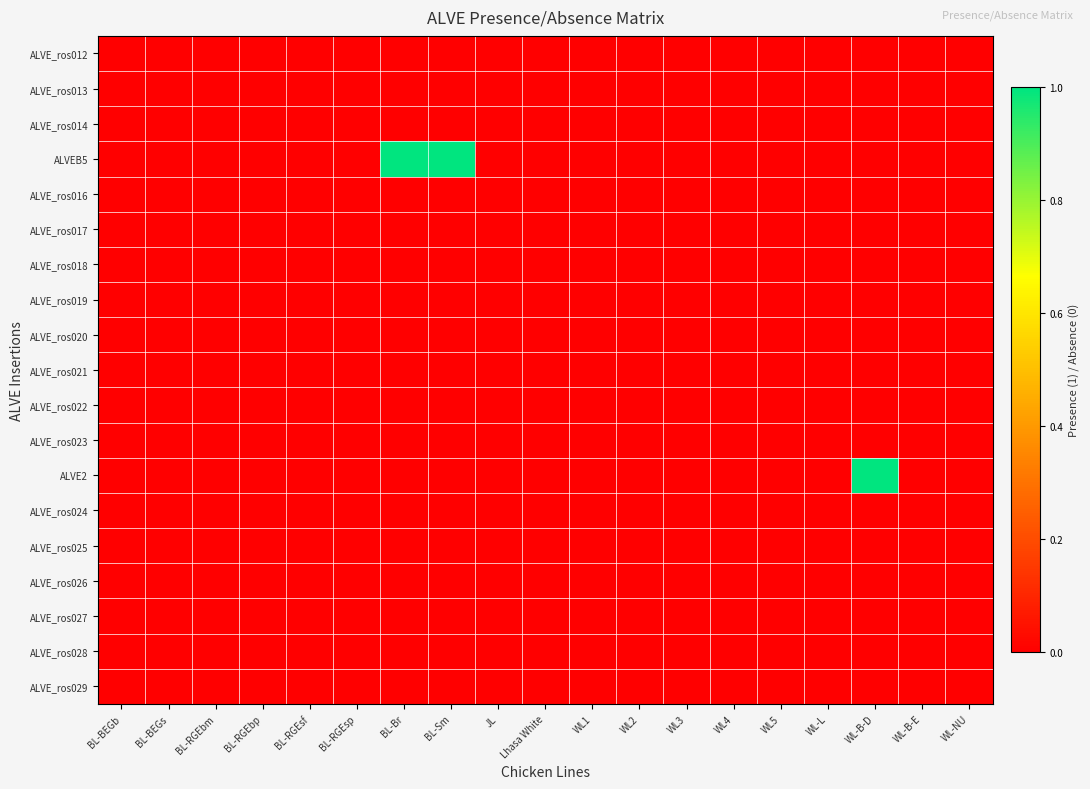

At which category is the sum across all series the highest?

BL-Br